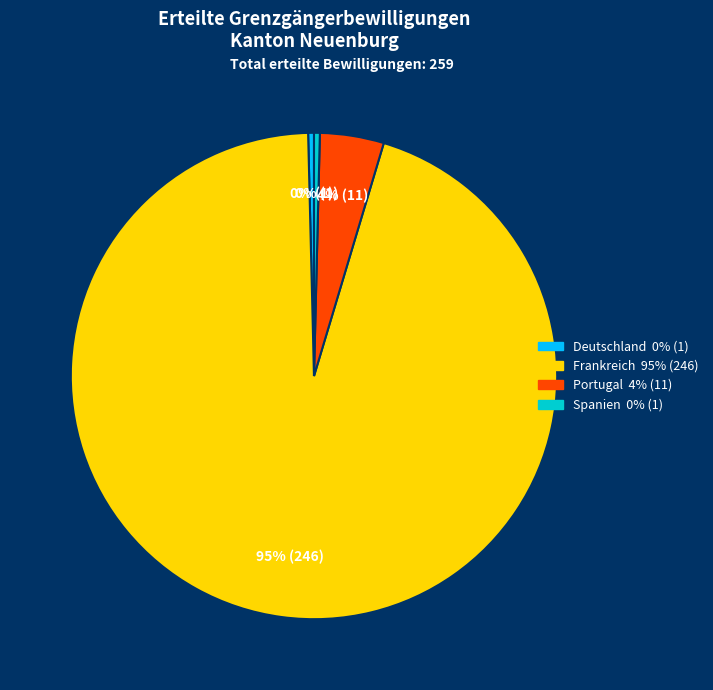

What is the majority slice?

Frankreich